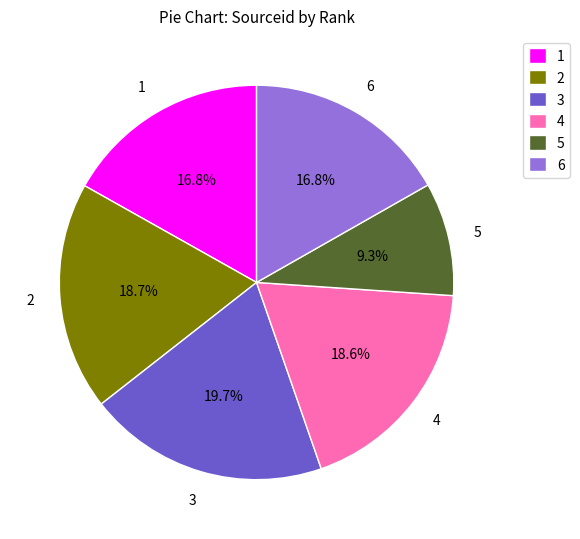

Is there any slice that represents more than half of the pie?

No